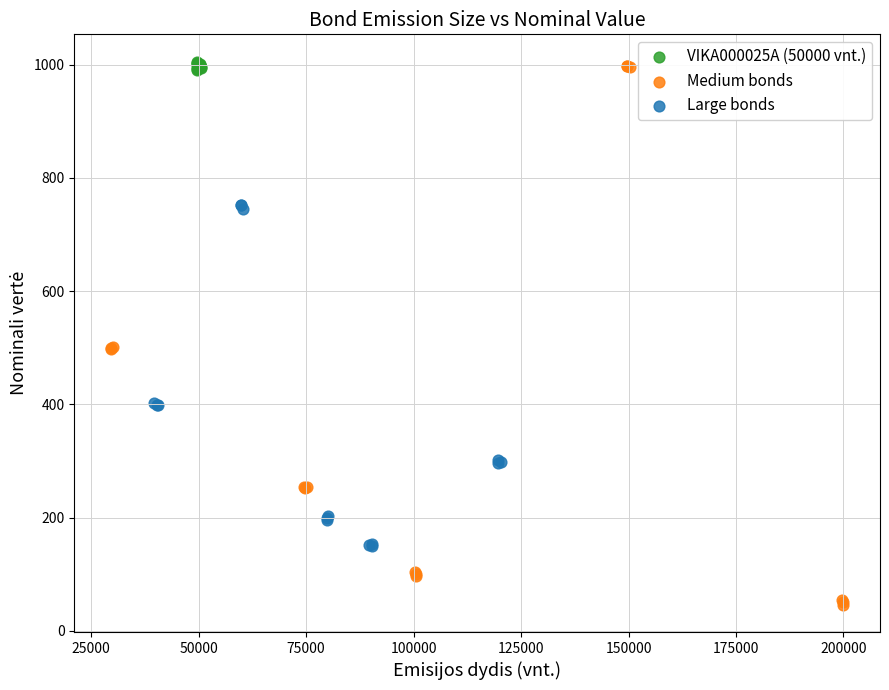

What are all the series names shown in the legend?

VIKA000025A (50000 vnt.), Medium bonds, Large bonds